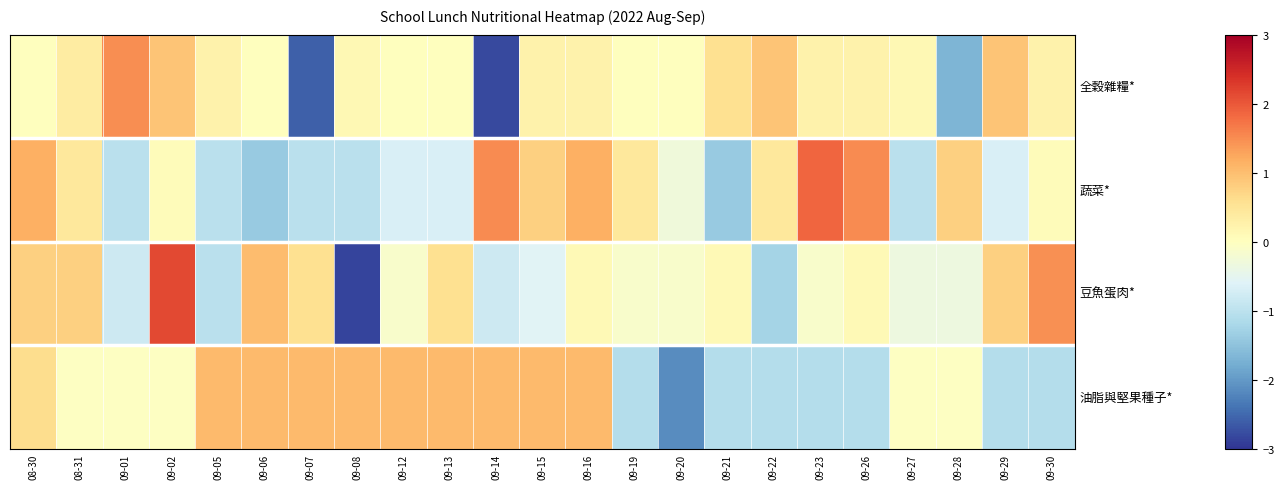

What is the difference between the highest and lowest values at 09-13?

1.7